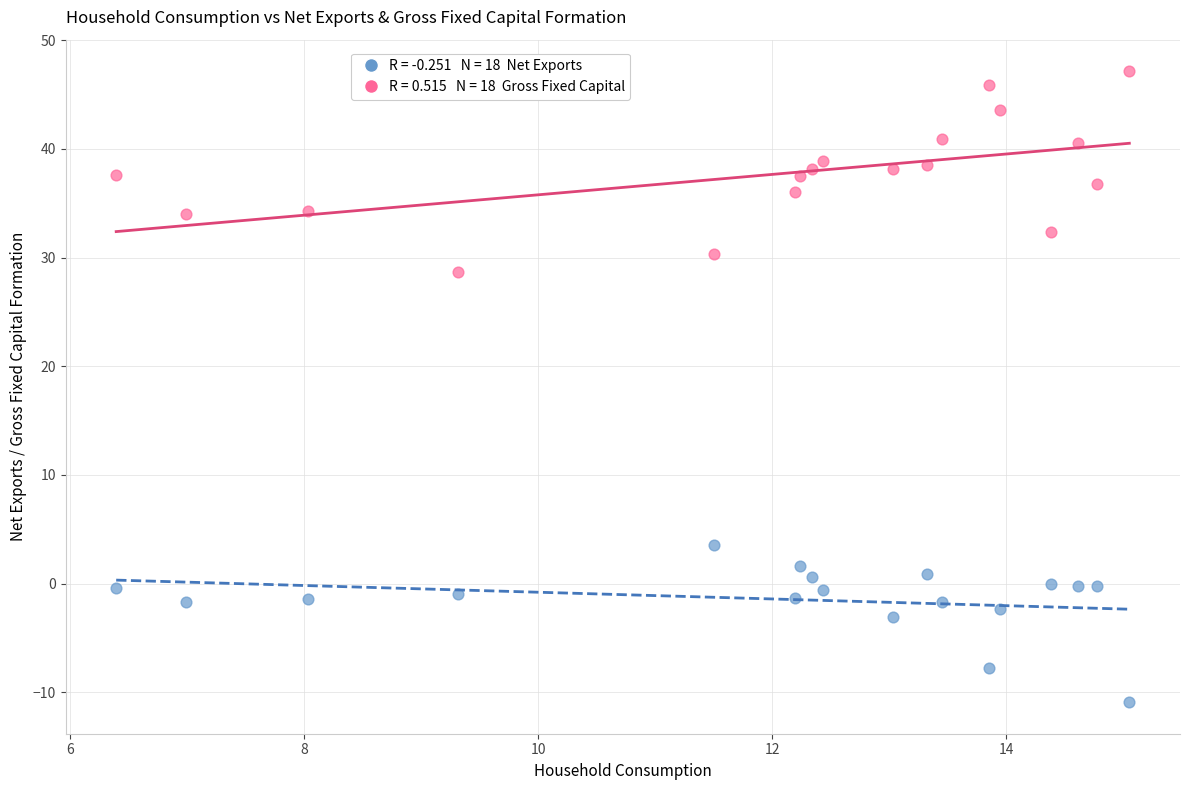

Across all data points, what is the range of Y values (max minus min)?

58.1